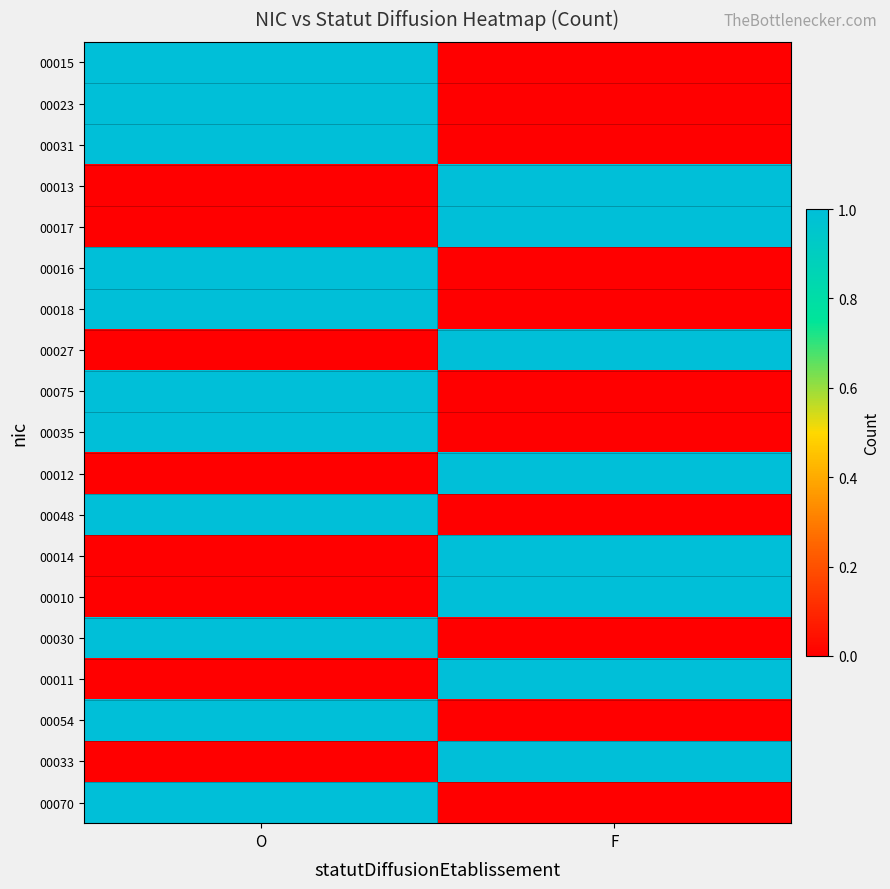

Which has a higher value, O or F?

O